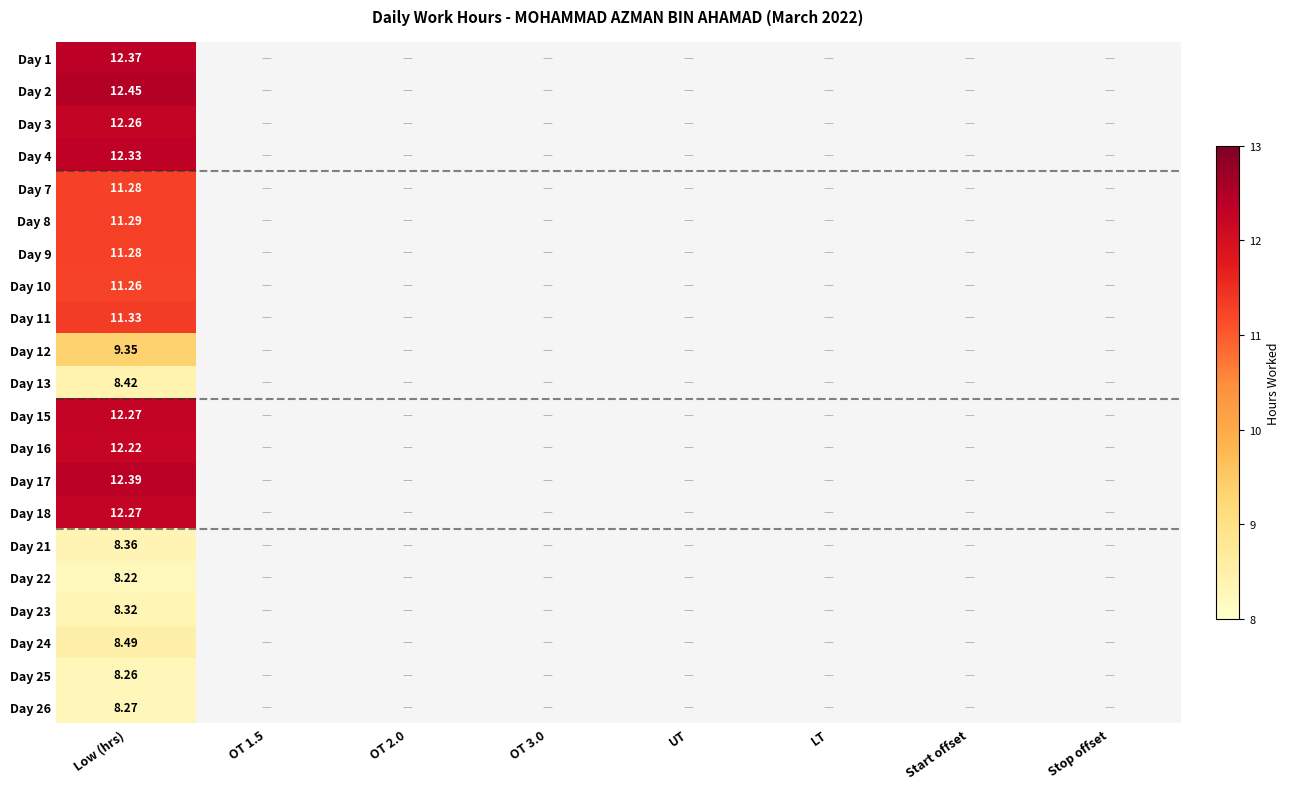

Where is Day 10 nearest to the value 11?

Low (hrs)